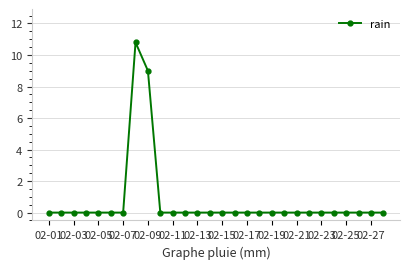

What is the difference between the maximum and minimum values?

10.8